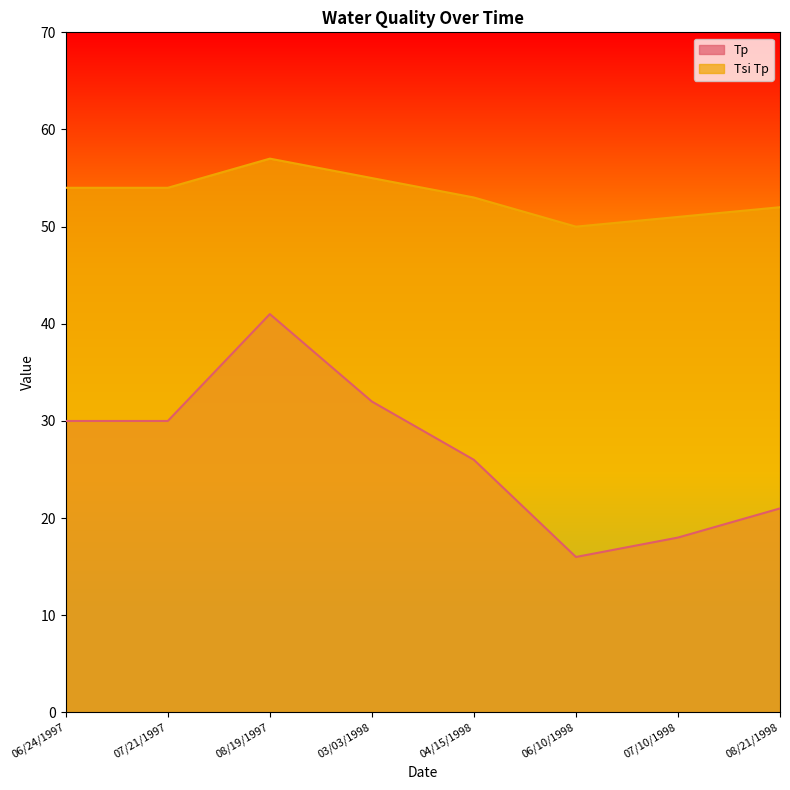

What is the value of the Tsi Tp point at the 7th from the left?

51